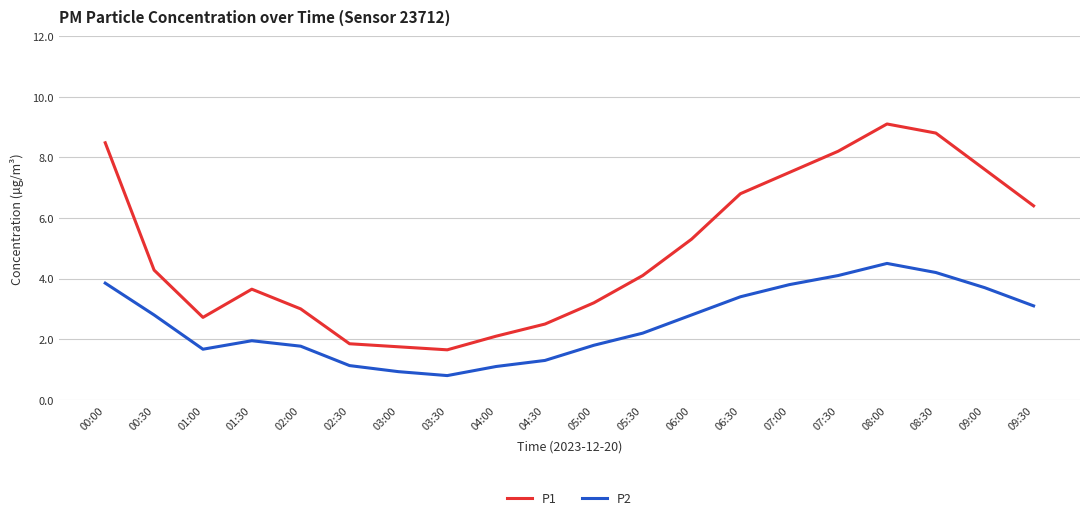

At 00:00, list the series in order from smallest to largest.

P2, P1